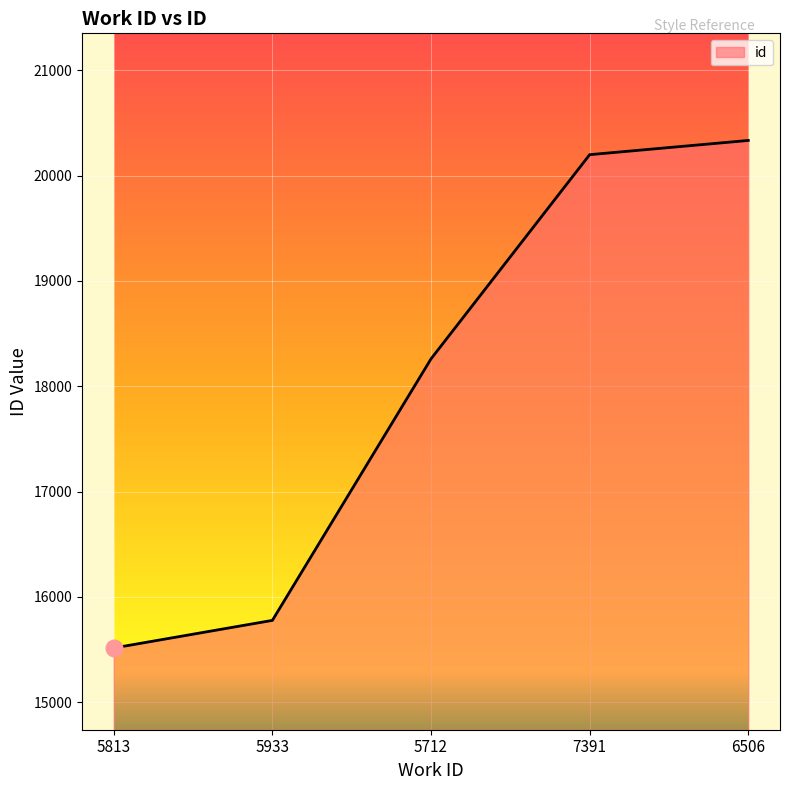

The chart shows a value of 20333 at 6506. True or false?

True